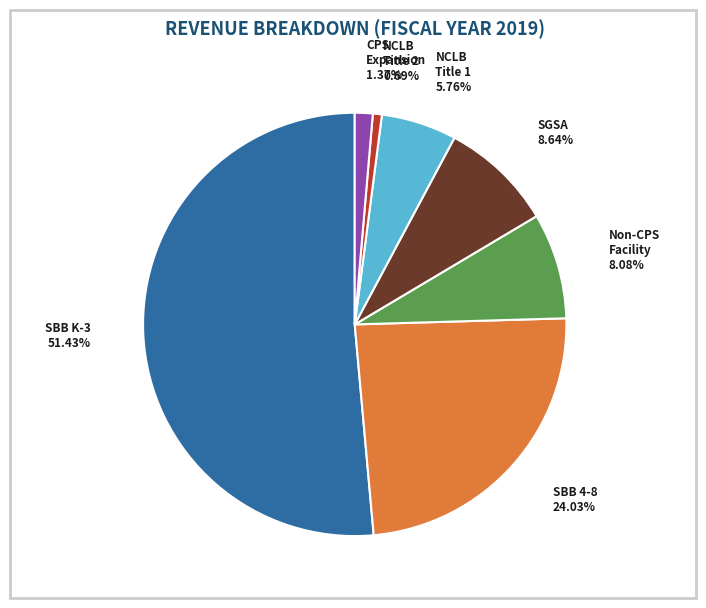

Is there a majority slice in this chart?

Yes